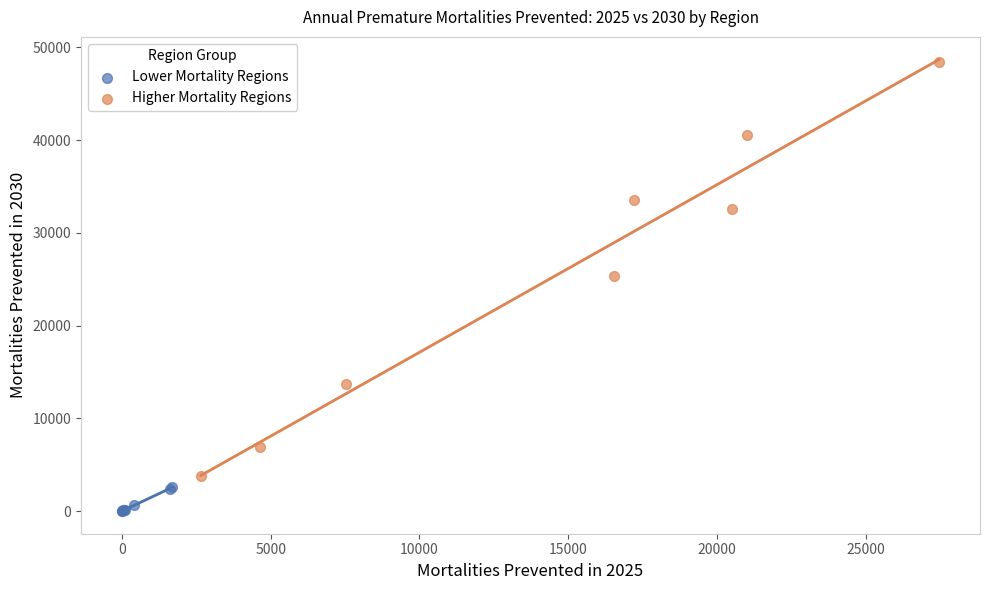

Which series reaches the minimum Y coordinate?

Lower Mortality Regions